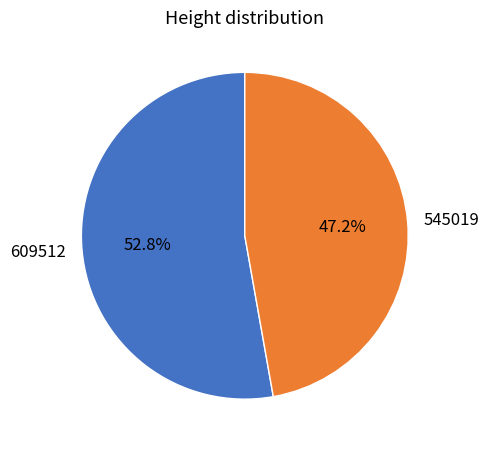

What percentage is the 609512 slice, to the nearest percent?

53%